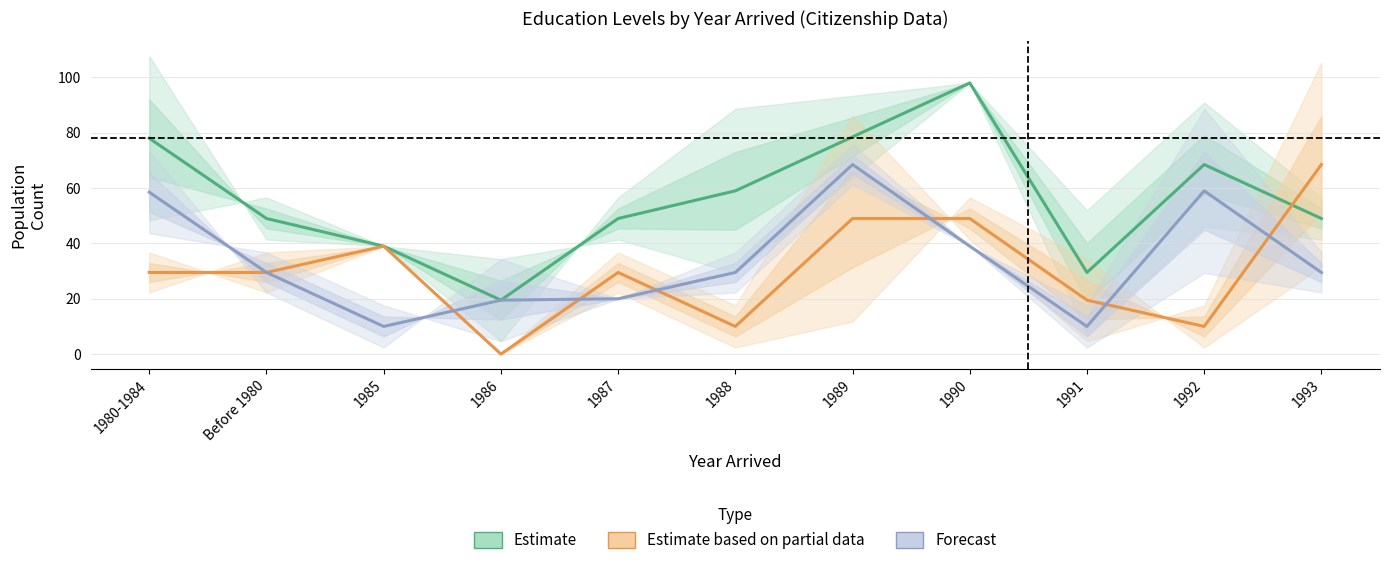

Reading left to right, list all the values displayed in this chart.

Estimate: 1980-1984=78.0	Before 1980=49.0	1985=39.0	1986=19.5	1987=49.0	1988=59.0	1989=78.5	1990=98.0	1991=29.5	1992=68.5	1993=49.0
Estimate based on partial data: 1980-1984=29.5	Before 1980=29.5	1985=39.0	1986=0.0	1987=29.5	1988=10.0	1989=49.0	1990=49.0	1991=19.5	1992=10.0	1993=68.5
Forecast: 1980-1984=58.5	Before 1980=29.5	1985=10.0	1986=19.5	1987=20.0	1988=29.5	1989=68.5	1990=39.0	1991=10.0	1992=59.0	1993=29.5